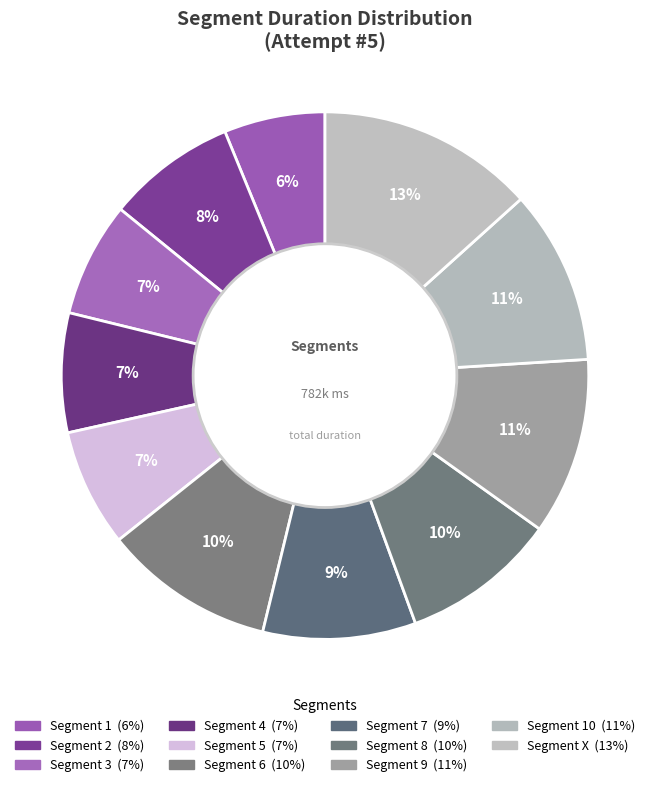

How many segments does this pie chart have?

11